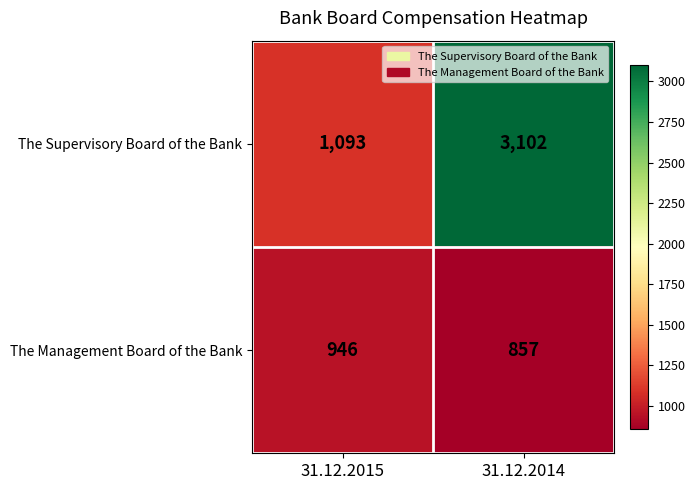

What value does the The Supervisory Board of the Bank series have at 31.12.2014, to the nearest 100?

3100